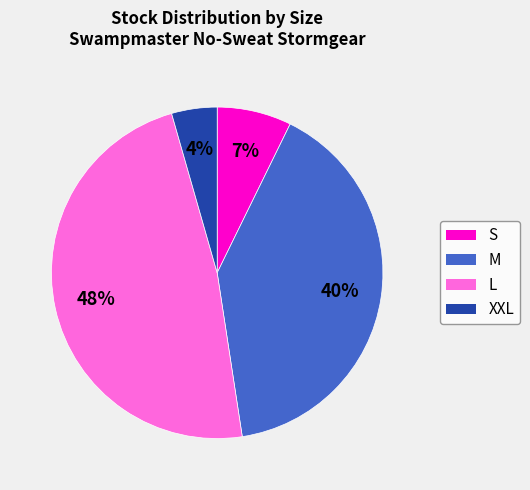

Combined, do L and XXL account for over 50%?

Yes